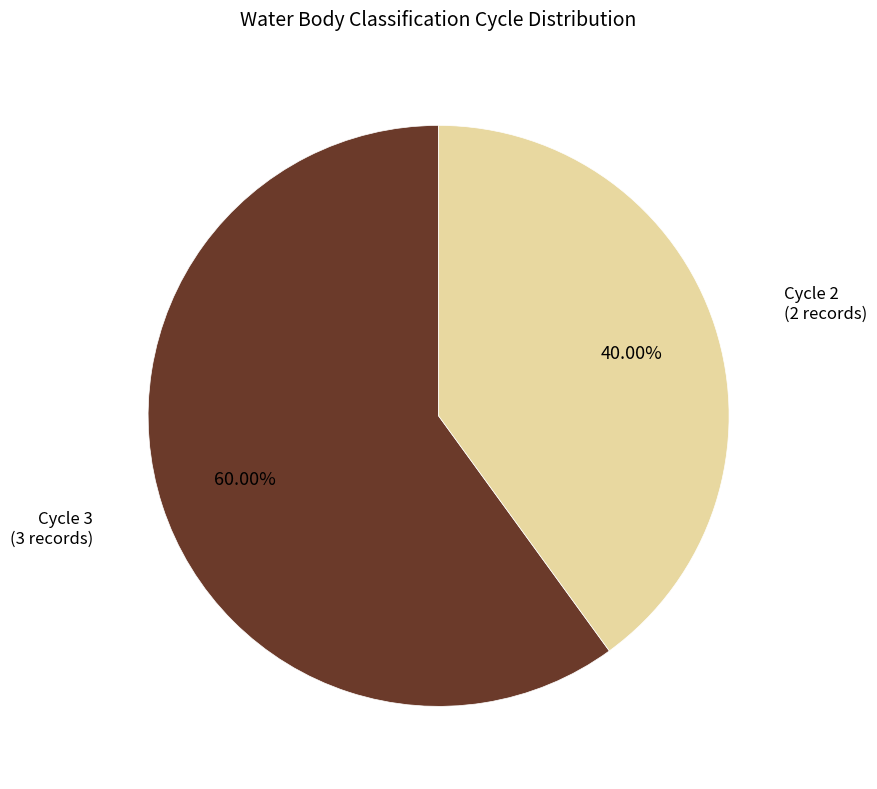

Is there any slice that represents more than half of the pie?

Yes